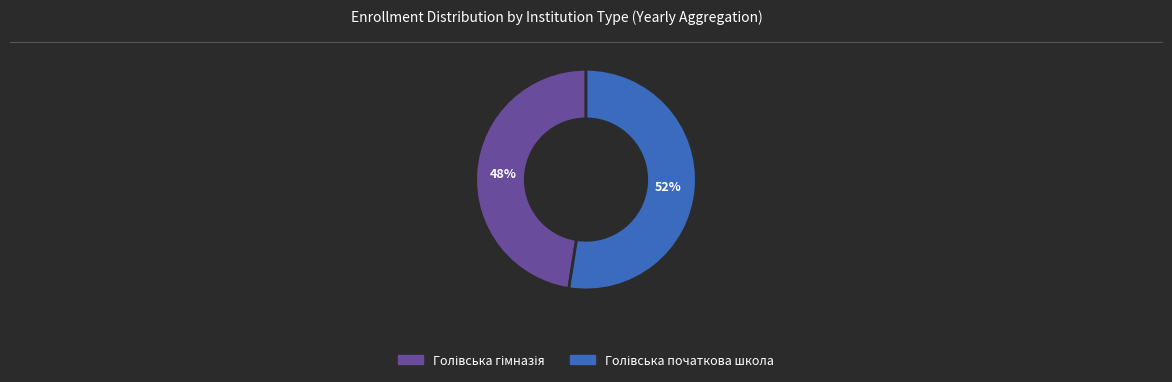

Does any single category account for the majority?

Yes